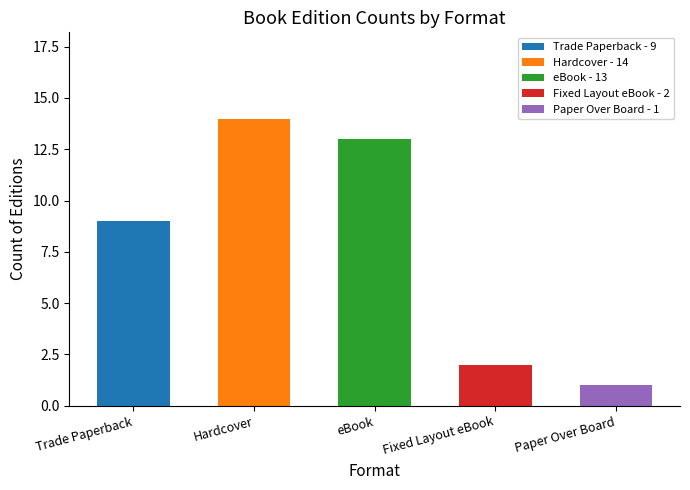

Rank the categories by value from lowest to highest.

Paper Over Board, Fixed Layout eBook, Trade Paperback, eBook, Hardcover